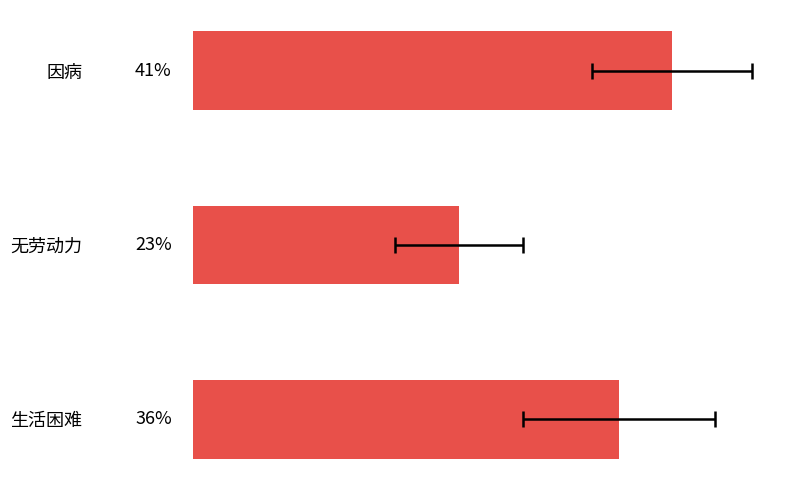

The chart shows a value of 11 at 生活困难. True or false?

False